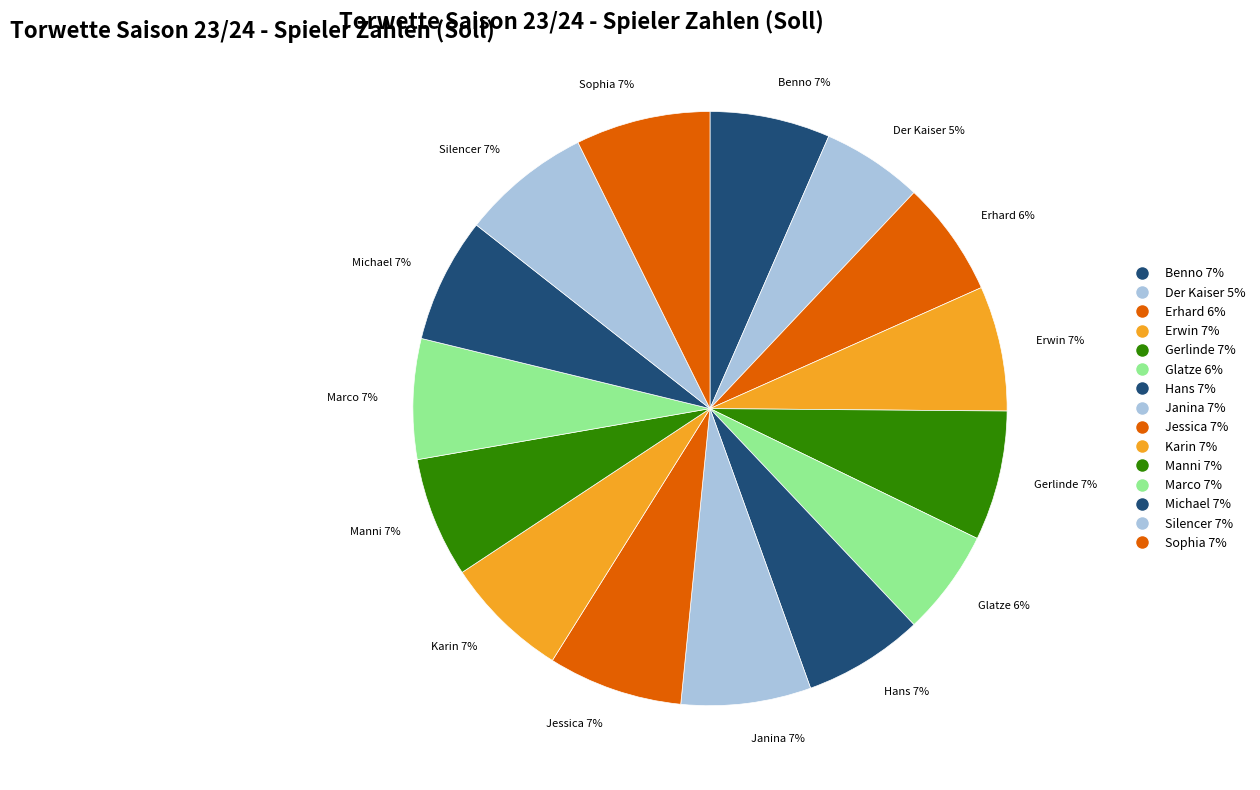

How many slices are in this pie chart?

15